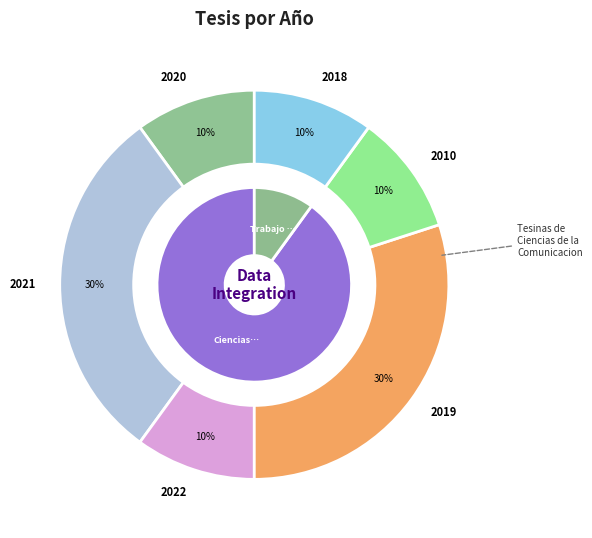

Approximately how many times larger is the value at 2021_2 compared to 2019_2?

1.0